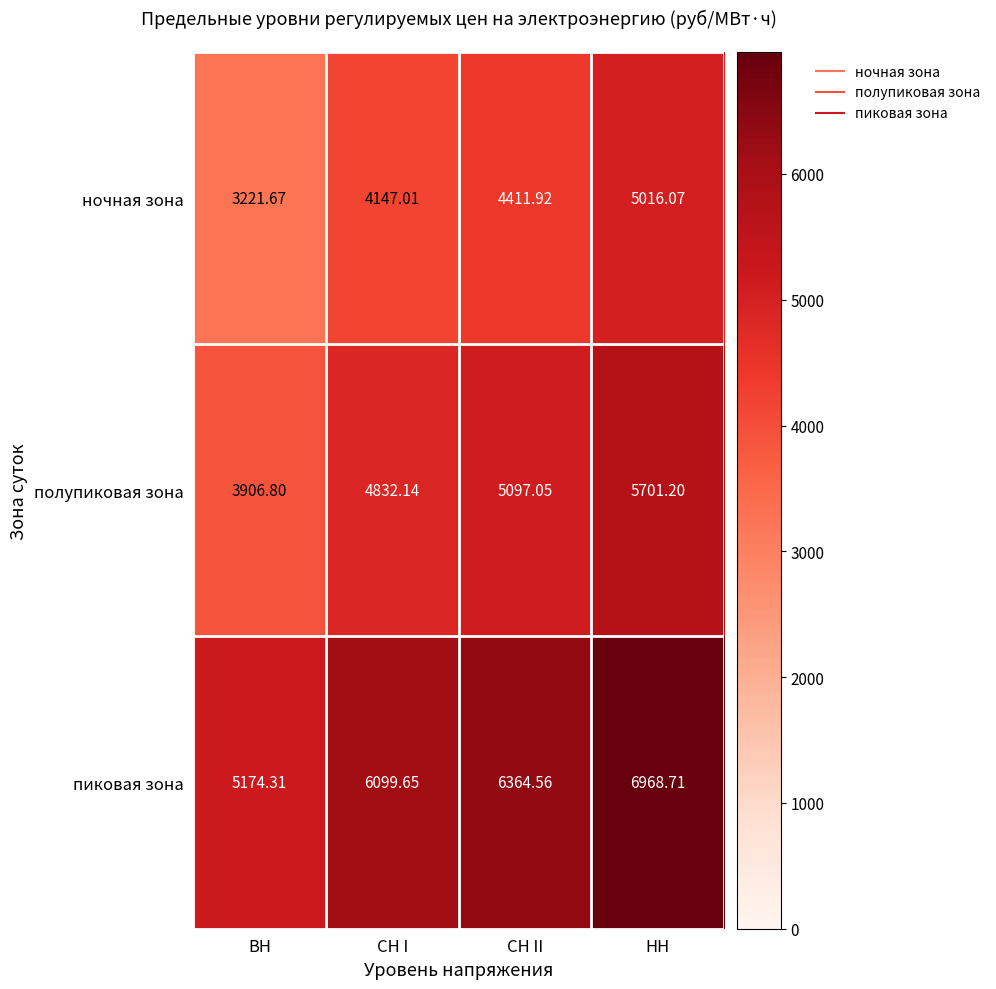

At СН II, list the series in order from smallest to largest.

ночная зона, полупиковая зона, пиковая зона